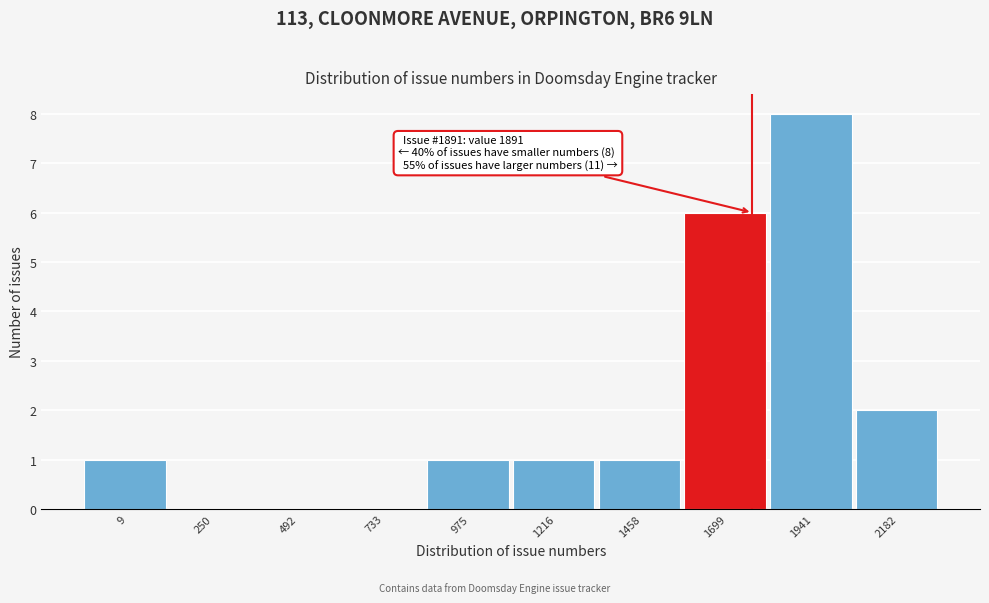

Reading left to right, list all the values displayed in this chart.

9=1	250=0	492=0	733=0	975=1	1216=1	1458=1	1699=6	1941=8	2182=2